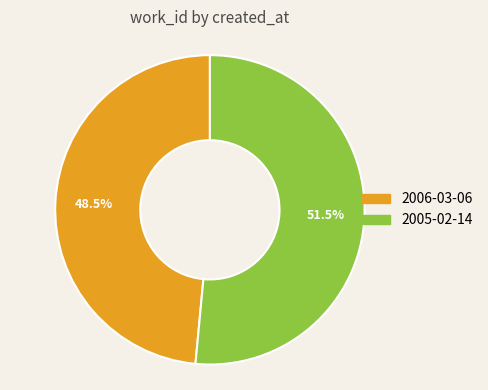

What percentage do 2006-03-06 and 2005-02-14 together represent?

100.0%